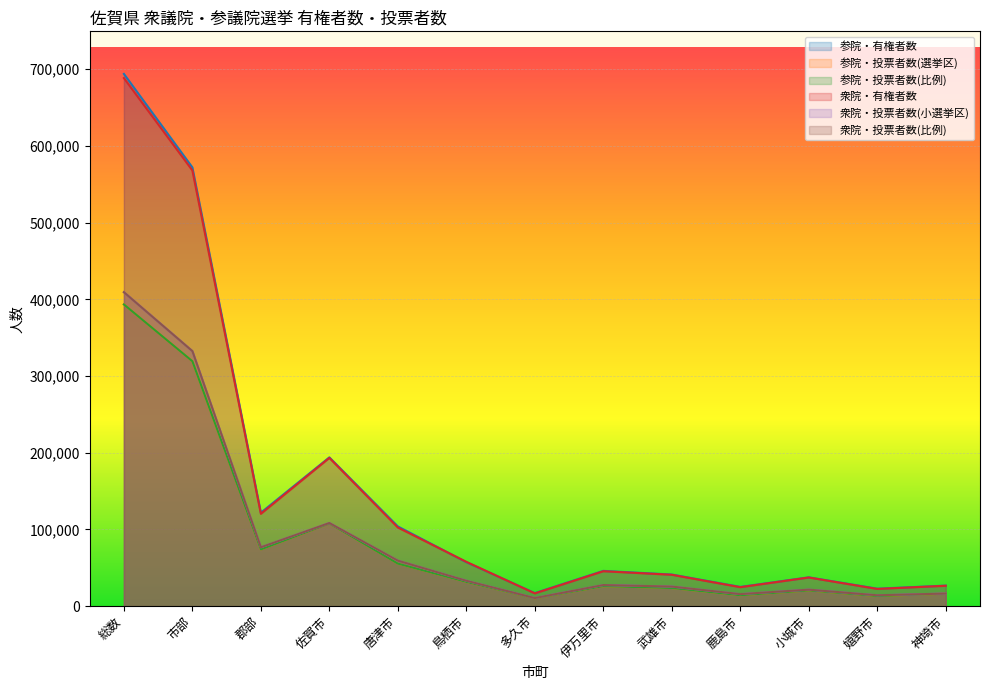

What is the value of the 参院・投票者数(比例) point at the 2nd from the left?

319296